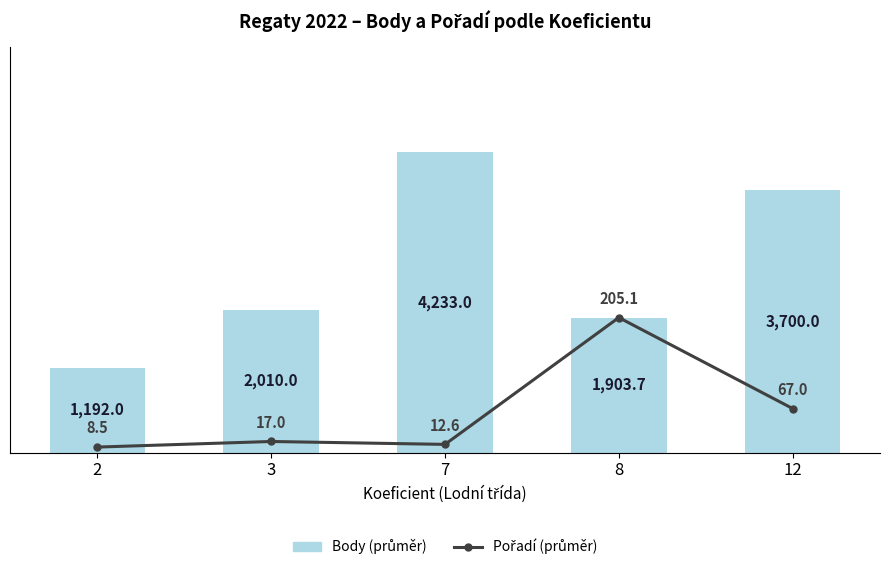

What is the maximum value shown in the chart?

4233.0